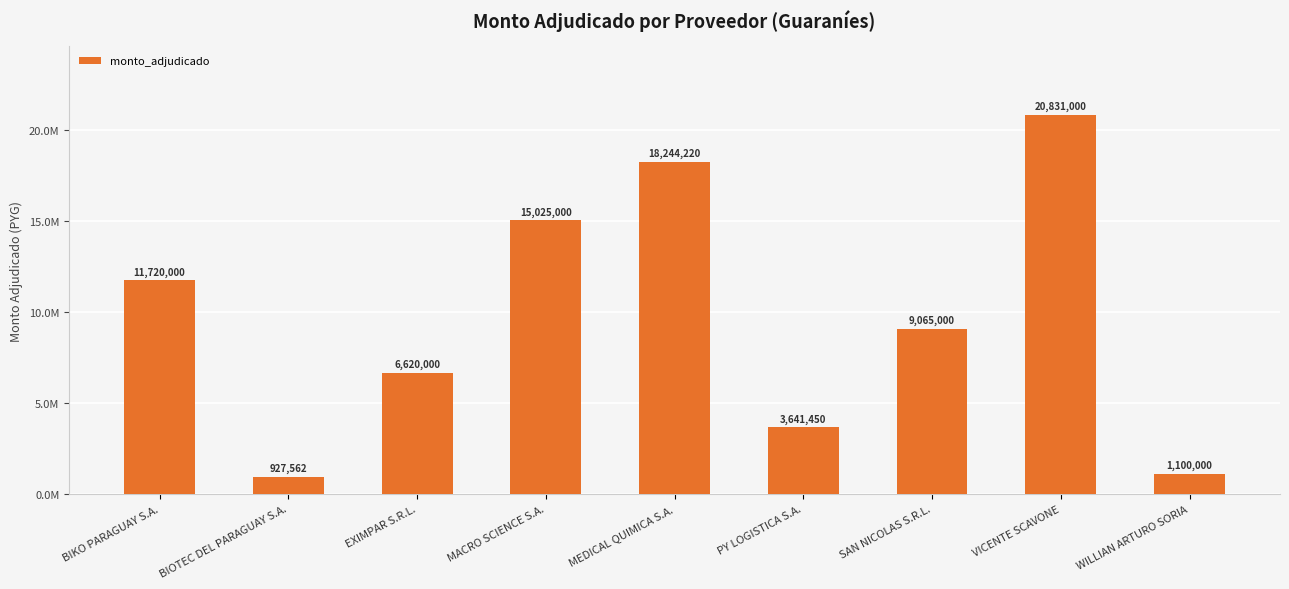

Reading left to right, extract all data points from this chart.

BIKO PARAGUAY S.A.=11720000	BIOTEC DEL PARAGUAY S.A.=927562	EXIMPAR S.R.L.=6620000	MACRO SCIENCE S.A.=15025000	MEDICAL QUIMICA S.A.=18244220	PY LOGISTICA S.A.=3641450	SAN NICOLAS S.R.L.=9065000	VICENTE SCAVONE=20831000	WILLIAN ARTURO SORIA=1100000